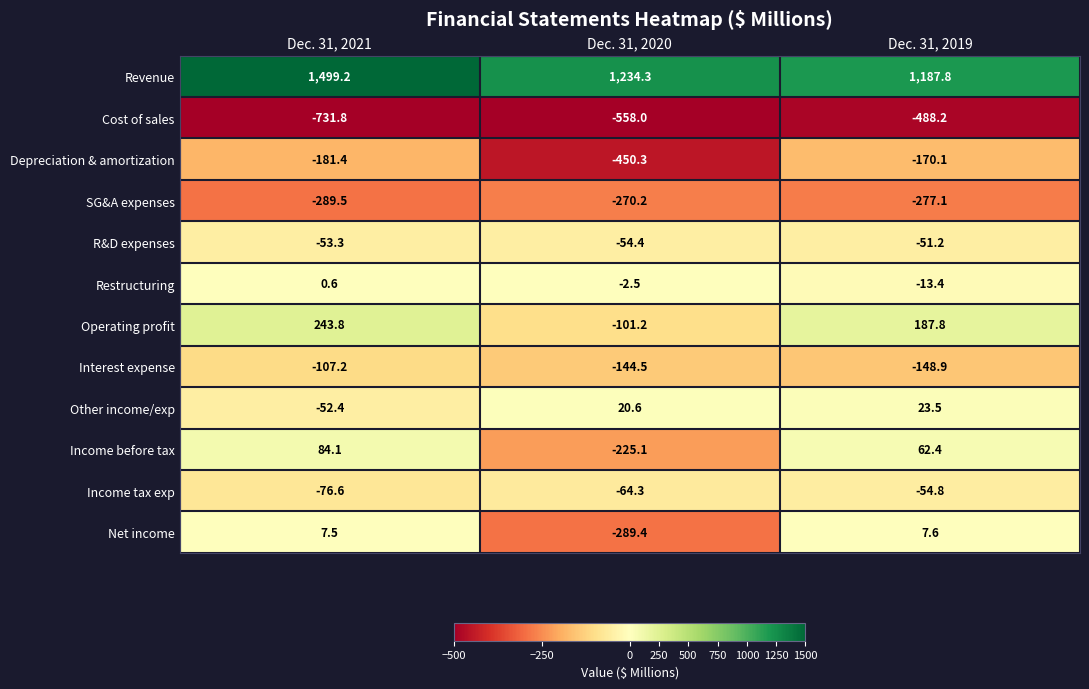

Rank the series by their maximum value, from lowest to highest.

Cost of sales, SG&A expenses, Depreciation & amortization, Interest expense, Income tax exp, R&D expenses, Restructuring, Net income, Other income/exp, Income before tax, Operating profit, Revenue